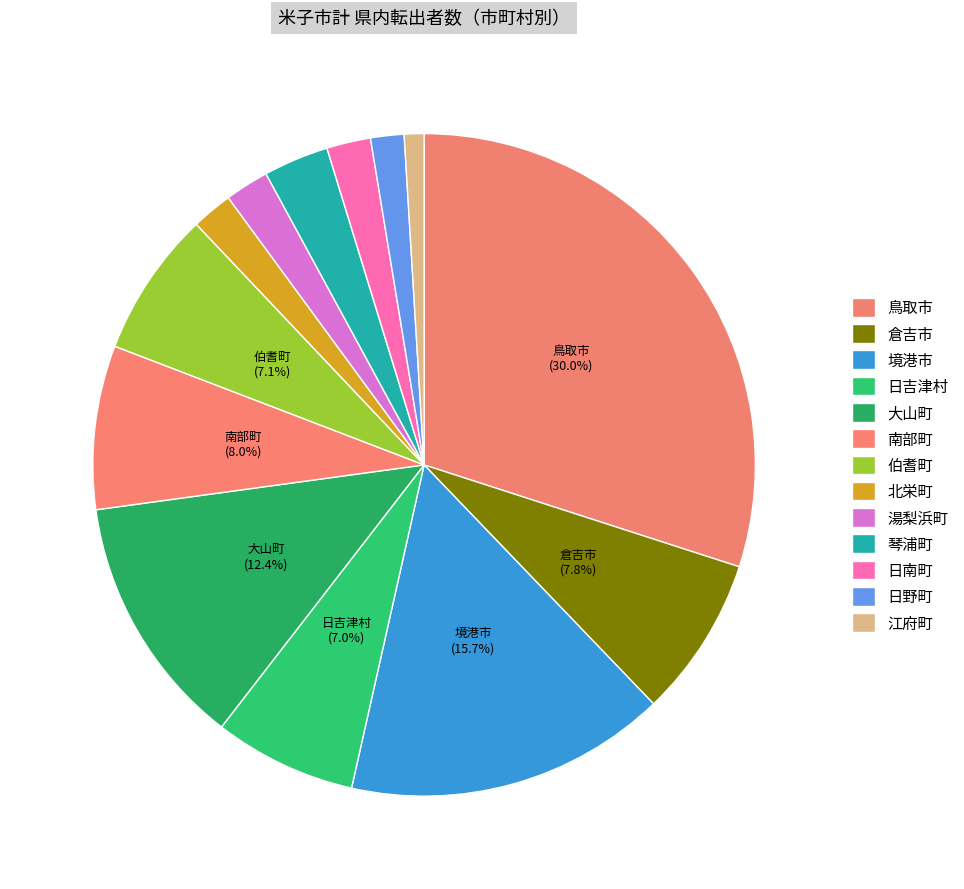

Which category has the biggest portion of the pie?

鳥取市